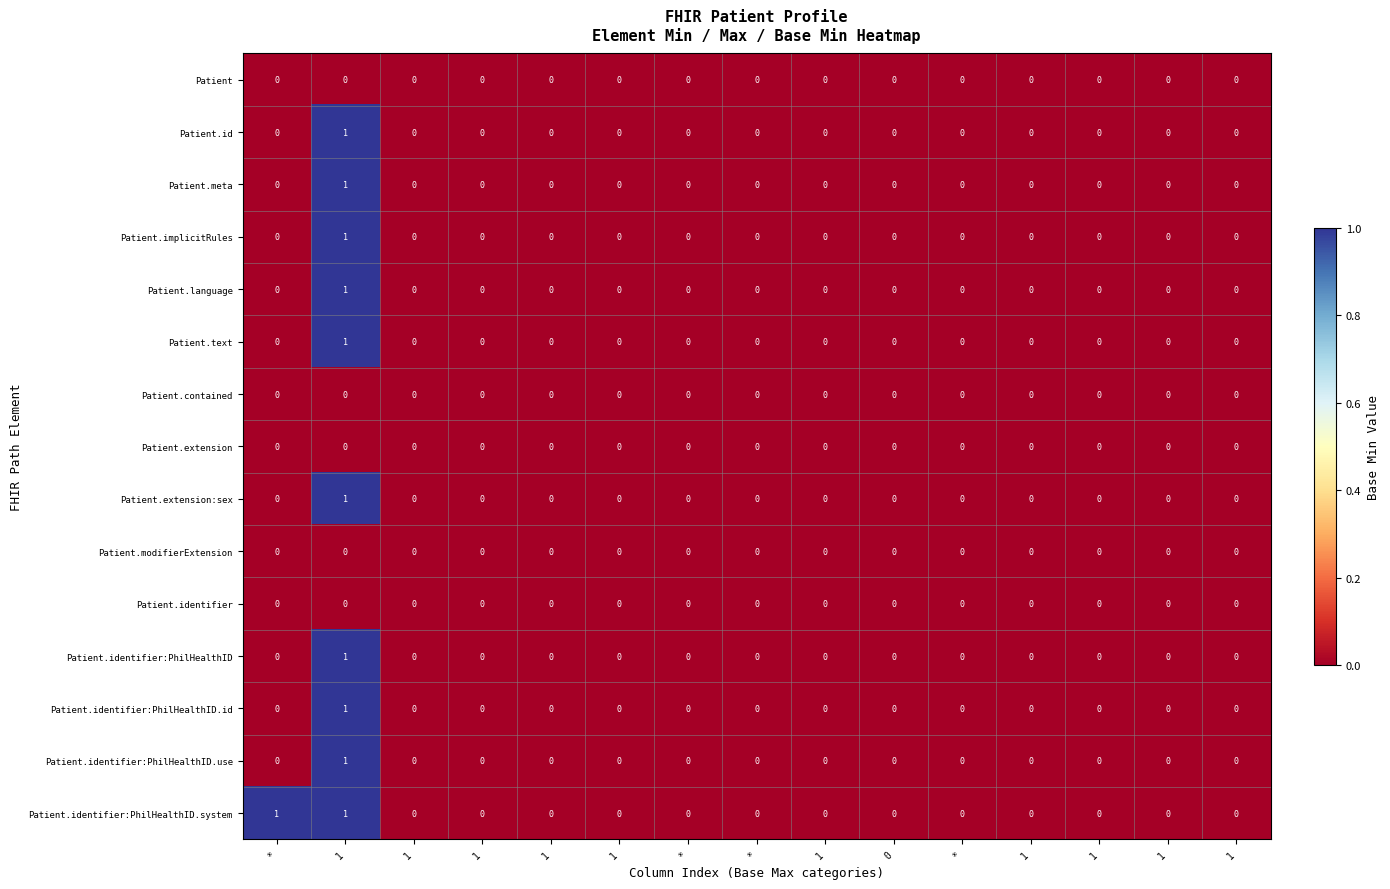

Reading left to right, what are all the values shown in this chart?

Patient: *=0	1=0	1=0	1=0	1=0	1=0	*=0	*=0	1=0	0=0	*=0	1=0	1=0	1=0	1=0
Patient.id: *=0	1=1	1=0	1=0	1=0	1=0	*=0	*=0	1=0	0=0	*=0	1=0	1=0	1=0	1=0
Patient.meta: *=0	1=1	1=0	1=0	1=0	1=0	*=0	*=0	1=0	0=0	*=0	1=0	1=0	1=0	1=0
Patient.implicitRules: *=0	1=1	1=0	1=0	1=0	1=0	*=0	*=0	1=0	0=0	*=0	1=0	1=0	1=0	1=0
Patient.language: *=0	1=1	1=0	1=0	1=0	1=0	*=0	*=0	1=0	0=0	*=0	1=0	1=0	1=0	1=0
Patient.text: *=0	1=1	1=0	1=0	1=0	1=0	*=0	*=0	1=0	0=0	*=0	1=0	1=0	1=0	1=0
Patient.contained: *=0	1=0	1=0	1=0	1=0	1=0	*=0	*=0	1=0	0=0	*=0	1=0	1=0	1=0	1=0
Patient.extension: *=0	1=0	1=0	1=0	1=0	1=0	*=0	*=0	1=0	0=0	*=0	1=0	1=0	1=0	1=0
Patient.extension:sex: *=0	1=1	1=0	1=0	1=0	1=0	*=0	*=0	1=0	0=0	*=0	1=0	1=0	1=0	1=0
Patient.modifierExtension: *=0	1=0	1=0	1=0	1=0	1=0	*=0	*=0	1=0	0=0	*=0	1=0	1=0	1=0	1=0
Patient.identifier: *=0	1=0	1=0	1=0	1=0	1=0	*=0	*=0	1=0	0=0	*=0	1=0	1=0	1=0	1=0
Patient.identifier:PhilHealthID: *=0	1=1	1=0	1=0	1=0	1=0	*=0	*=0	1=0	0=0	*=0	1=0	1=0	1=0	1=0
Patient.identifier:PhilHealthID.id: *=0	1=1	1=0	1=0	1=0	1=0	*=0	*=0	1=0	0=0	*=0	1=0	1=0	1=0	1=0
Patient.identifier:PhilHealthID.use: *=0	1=1	1=0	1=0	1=0	1=0	*=0	*=0	1=0	0=0	*=0	1=0	1=0	1=0	1=0
Patient.identifier:PhilHealthID.system: *=1	1=1	1=0	1=0	1=0	1=0	*=0	*=0	1=0	0=0	*=0	1=0	1=0	1=0	1=0